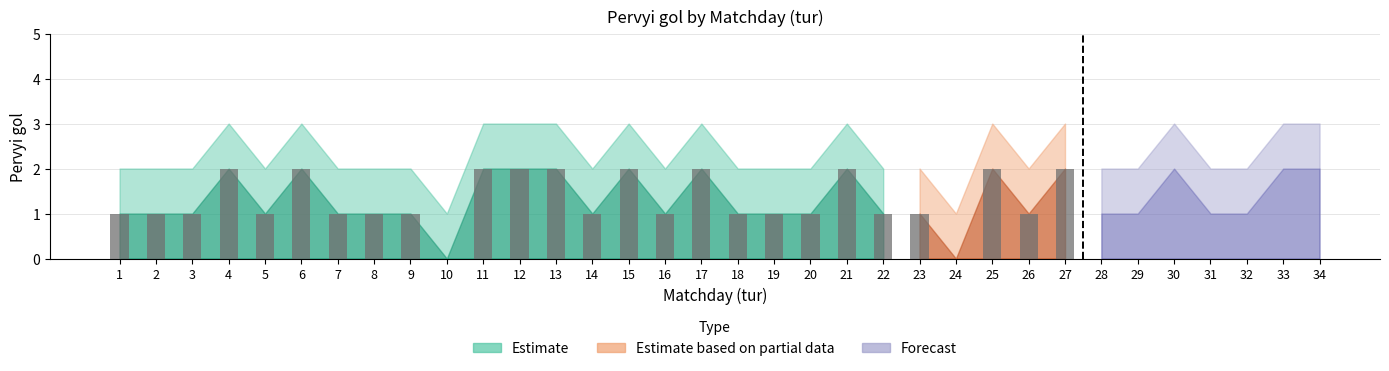

True or false: Pervyi gol has a value of 1 at 19.

True